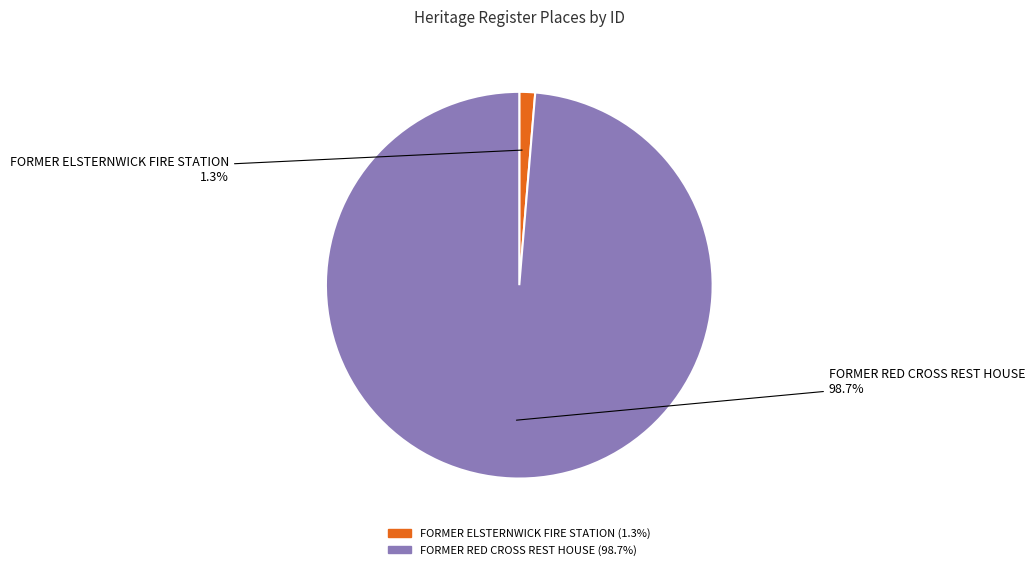

True or false: FORMER ELSTERNWICK FIRE STATION accounts for 1% of the total.

True